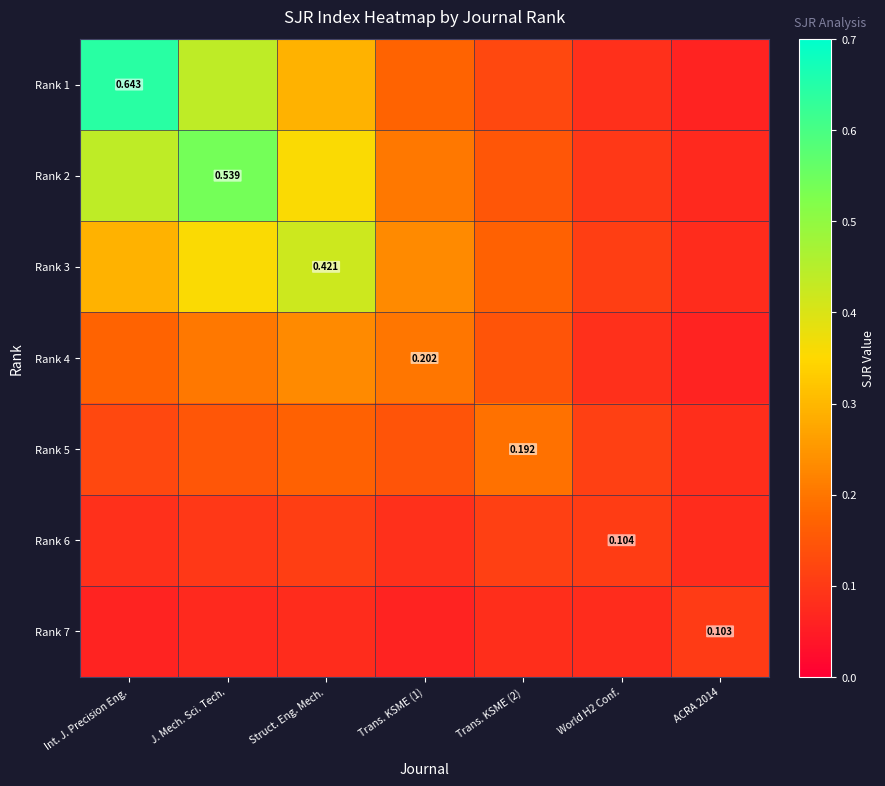

List the labels in order of Rank 7 value, smallest first.

Int. J. Precision Eng., Trans. KSME (1), J. Mech. Sci. Tech., World H2 Conf., Struct. Eng. Mech., Trans. KSME (2), ACRA 2014